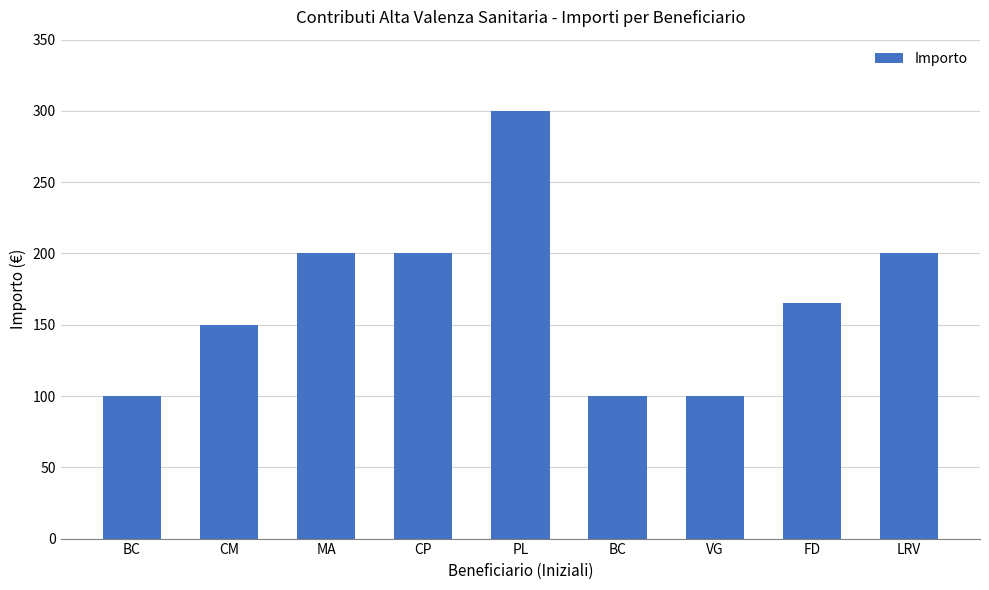

What is the difference between the second highest and minimum values?

100